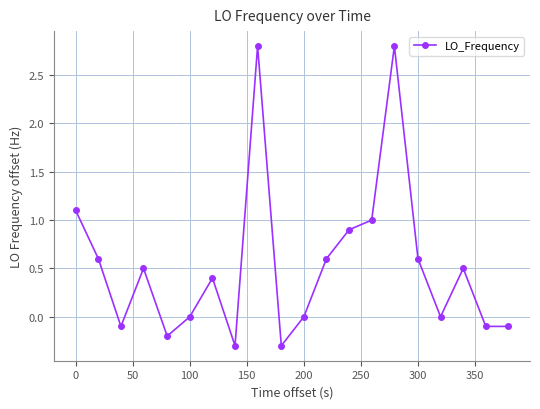

What is the average value?

0.5